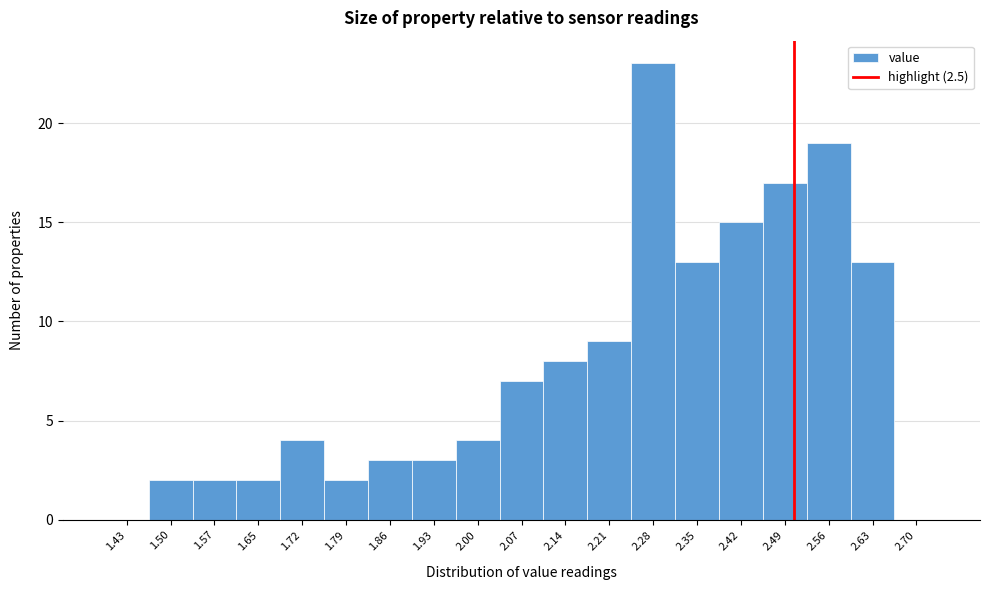

Reading left to right, transcribe this chart: for each bar, give the range it covers on the x-axis and its height. The values are not printed on the chart, so give them approximately, as read against the axis.

1.40 to 1.47: 0
1.47 to 1.54: 2
1.54 to 1.61: 2
1.61 to 1.68: 2
1.68 to 1.75: 4
1.75 to 1.82: 2
1.82 to 1.89: 3
1.89 to 1.96: 3
1.96 to 2.03: 4
2.03 to 2.10: 7
2.10 to 2.17: 8
2.17 to 2.24: 9
2.24 to 2.31: 23
2.31 to 2.38: 13
2.38 to 2.45: 15
2.45 to 2.52: 17
2.52 to 2.59: 19
2.59 to 2.66: 13
2.66 to 2.73: 0